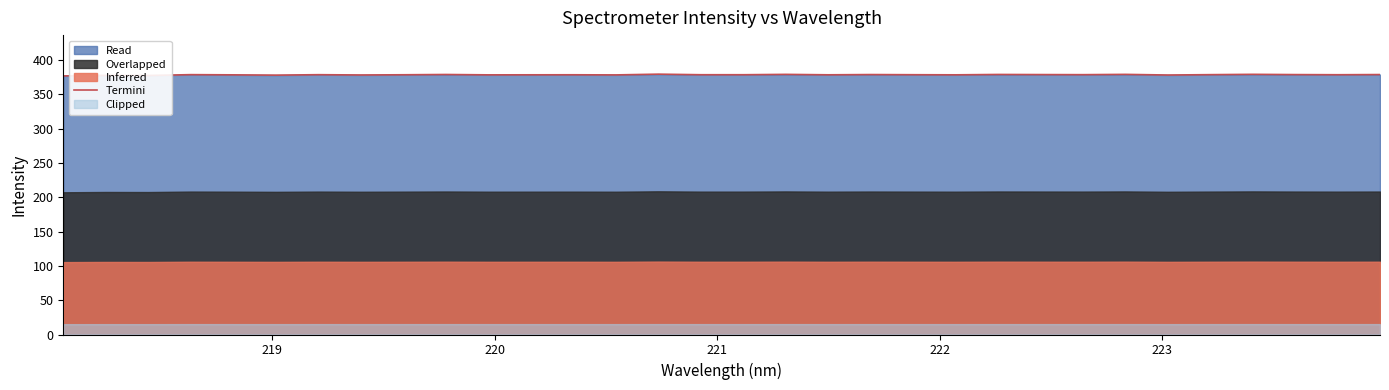

How many data points does each series have?

32